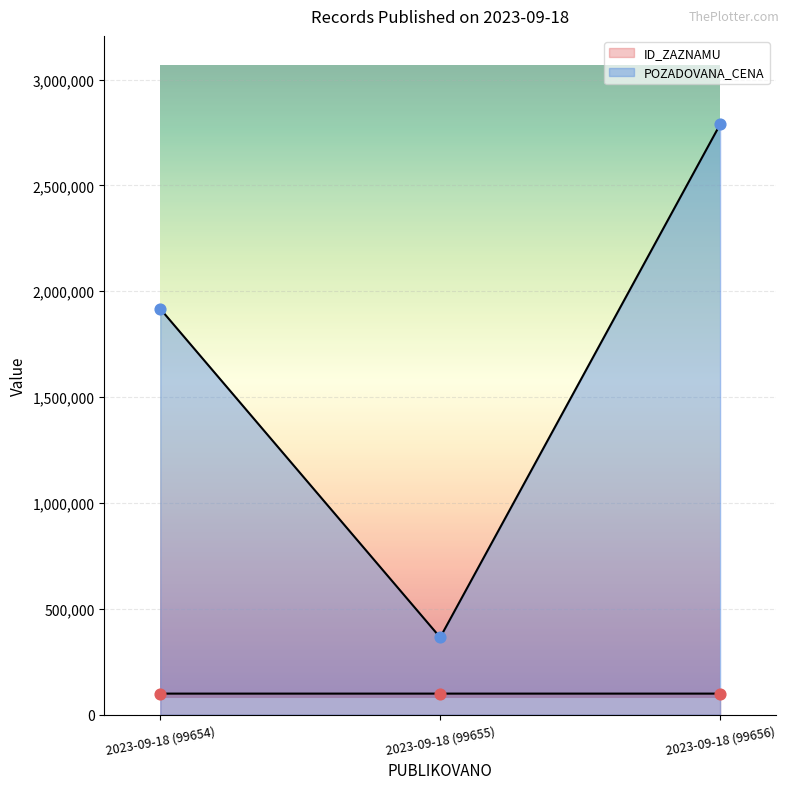

Which series has the largest Y range (max minus min)?

POZADOVANA_CENA